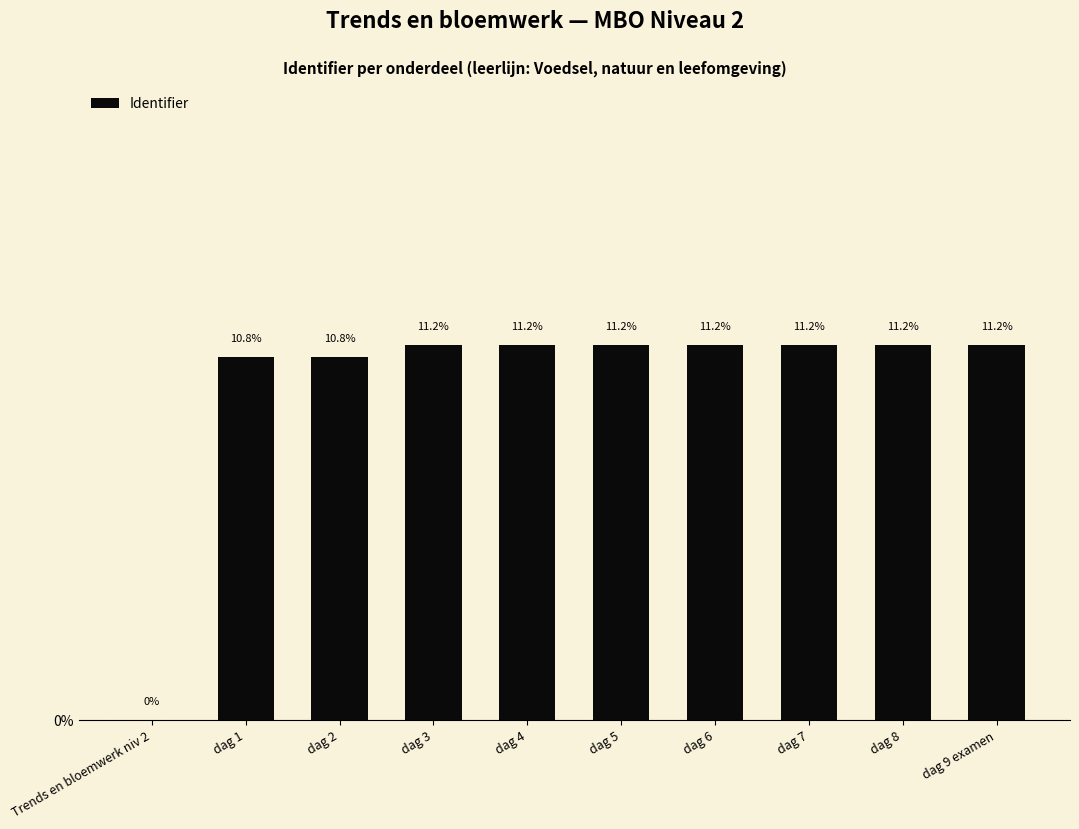

What is the sum of all values?

100.0